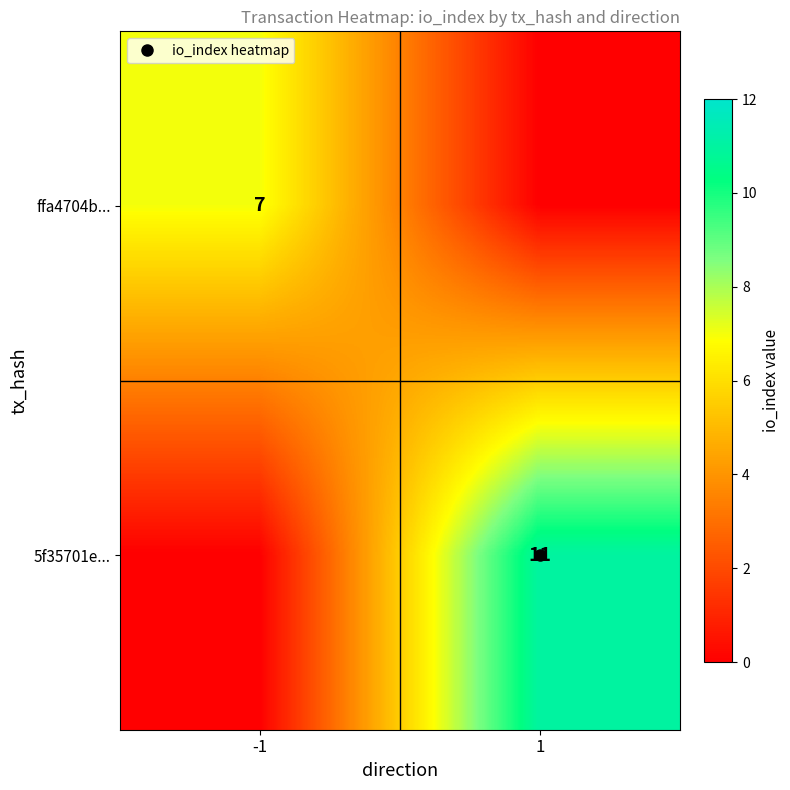

At 1, list the series in order from smallest to largest.

ffa4704b..., 5f35701e...